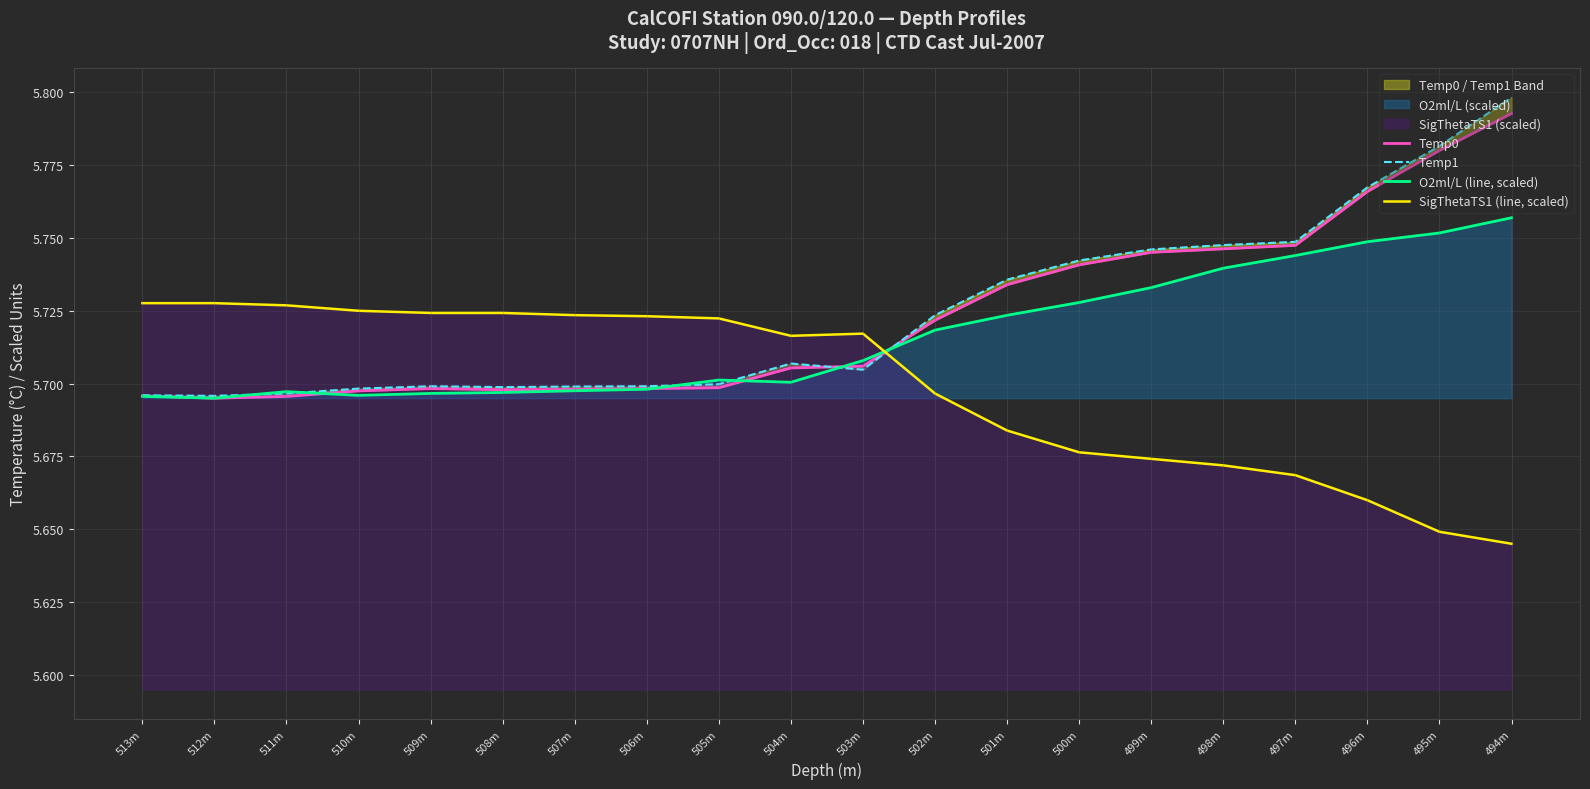

Rank the categories by Temp1 value from highest to lowest.

494m, 495m, 496m, 497m, 498m, 499m, 500m, 501m, 502m, 504m, 503m, 505m, 509m, 506m, 507m, 508m, 510m, 511m, 513m, 512m